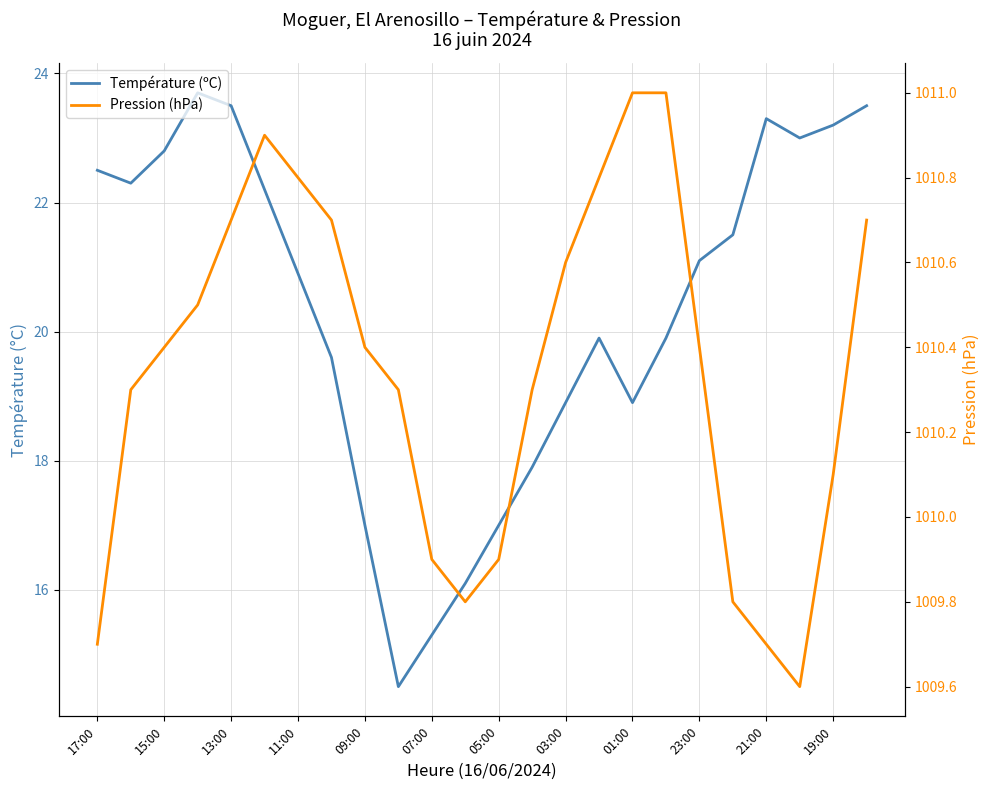

Between 17:00 and 19:00, which series saw the biggest shift?

Température (ºC)